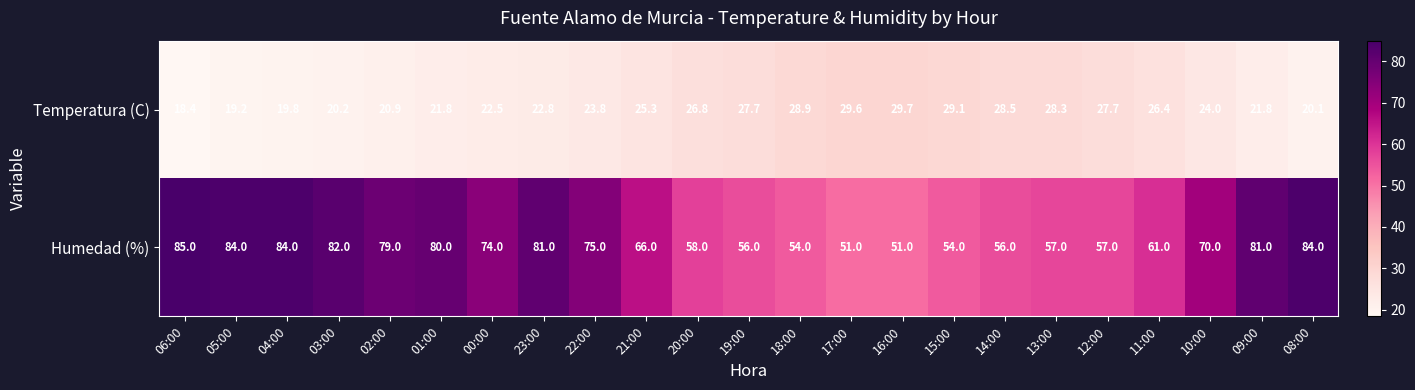

Where is Temperatura (C) nearest to the value 24?

10:00